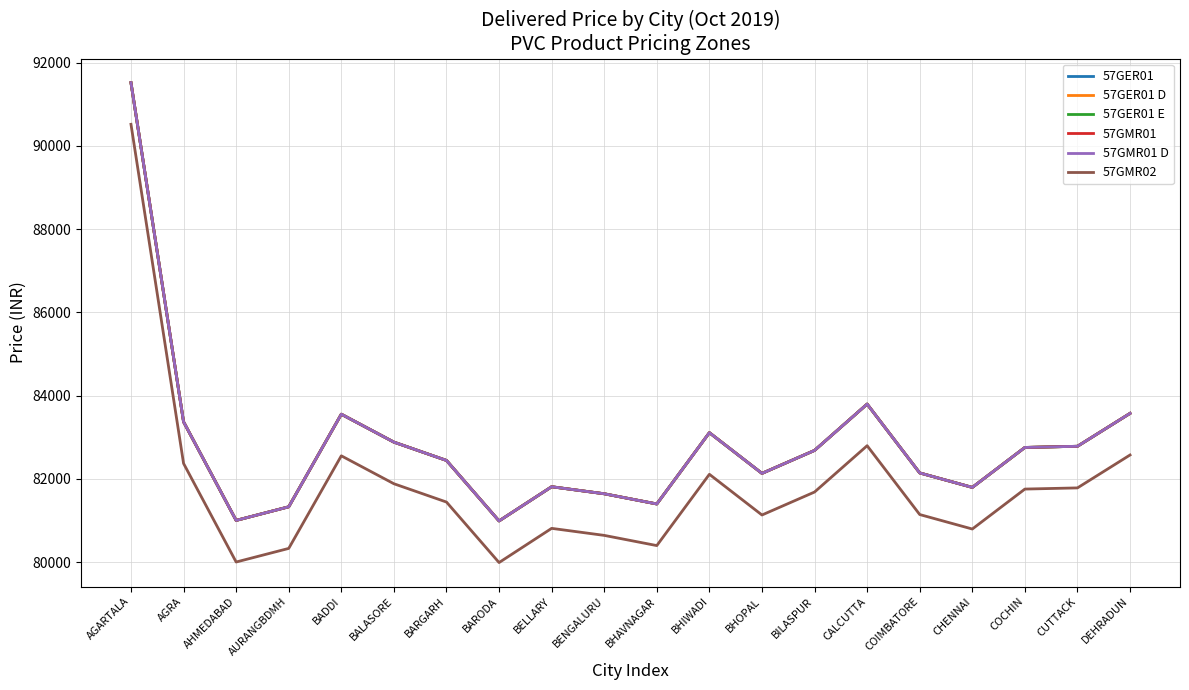

What is the greatest value displayed?

91519